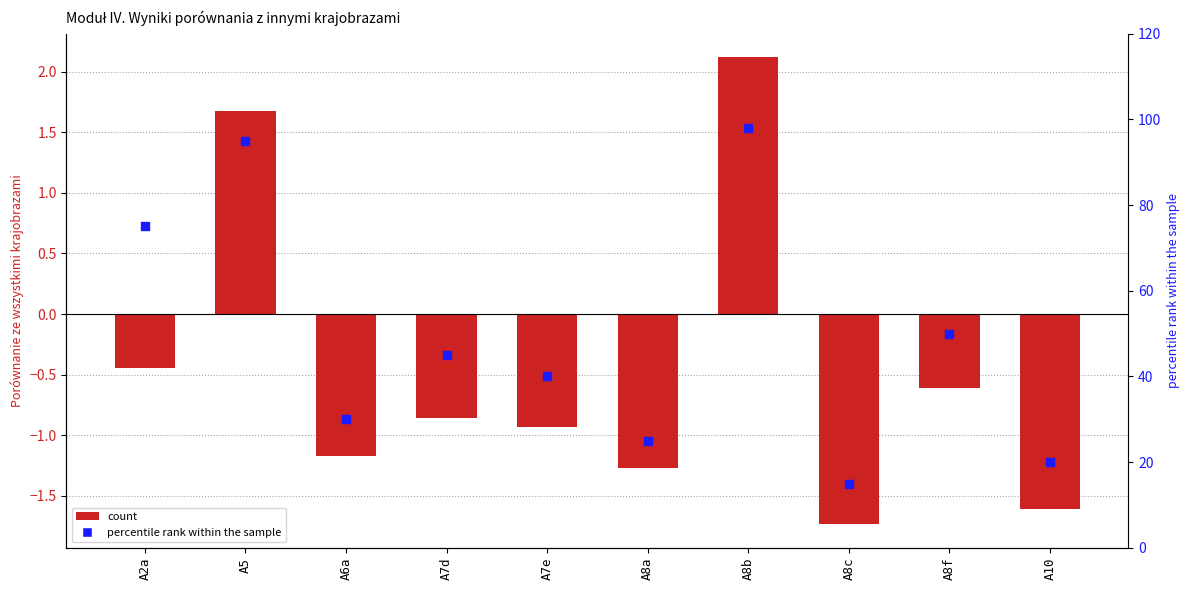

At how many categories does at least one series exceed 1?

10